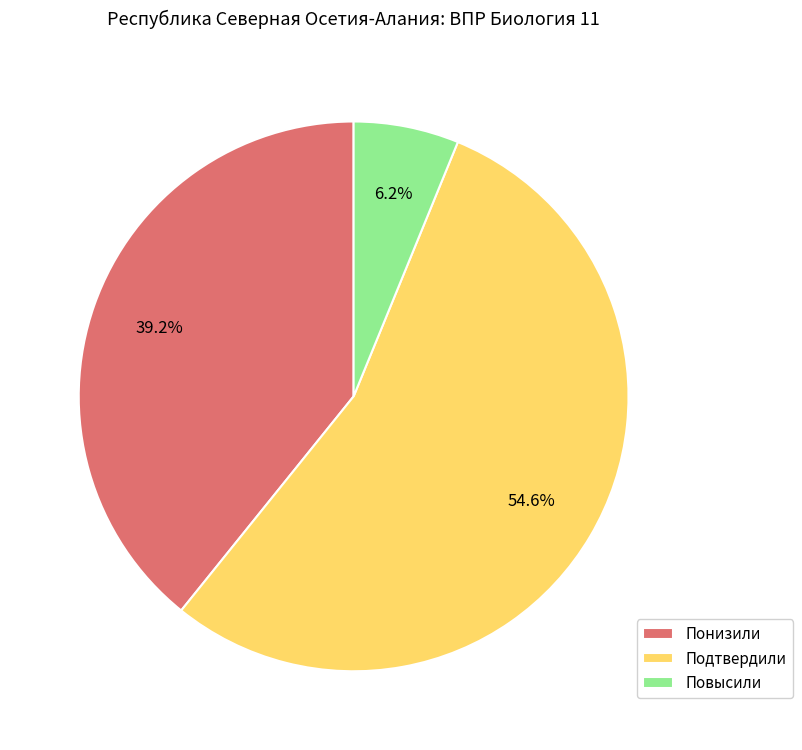

Does any single category account for the majority?

Yes